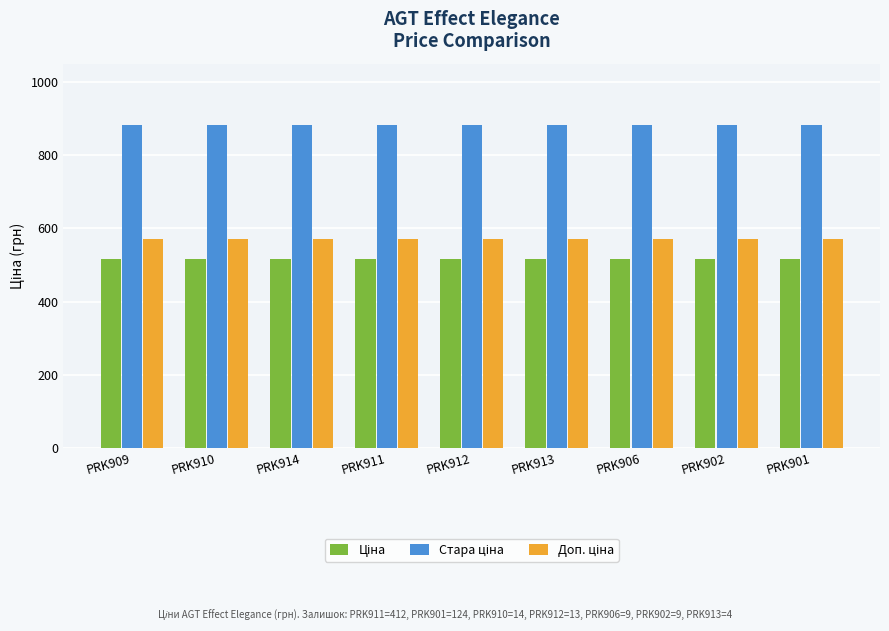

At how many categories does at least one series exceed 707?

9